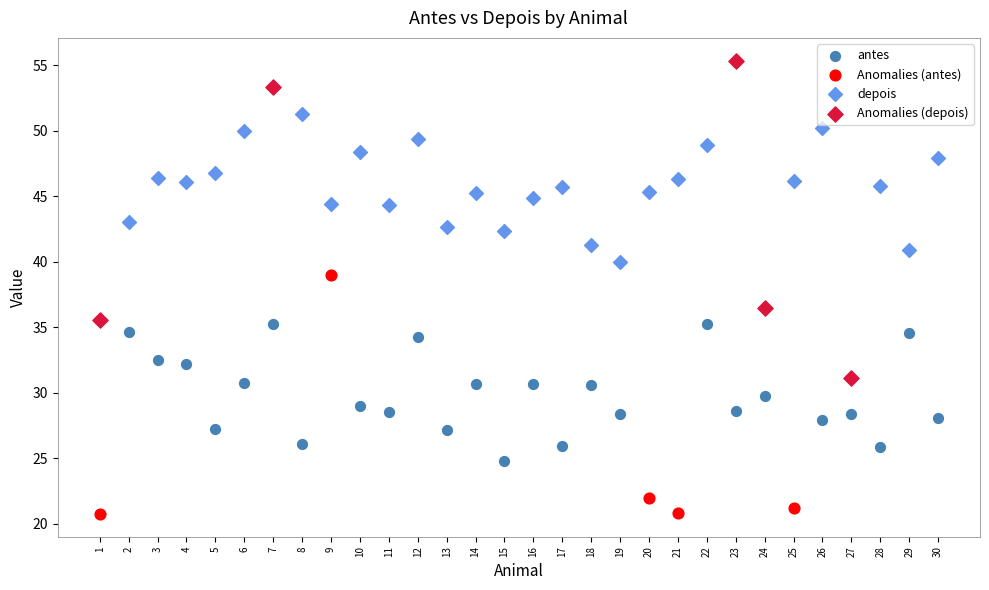

Which series reaches the maximum Y coordinate?

Anomalies (depois)